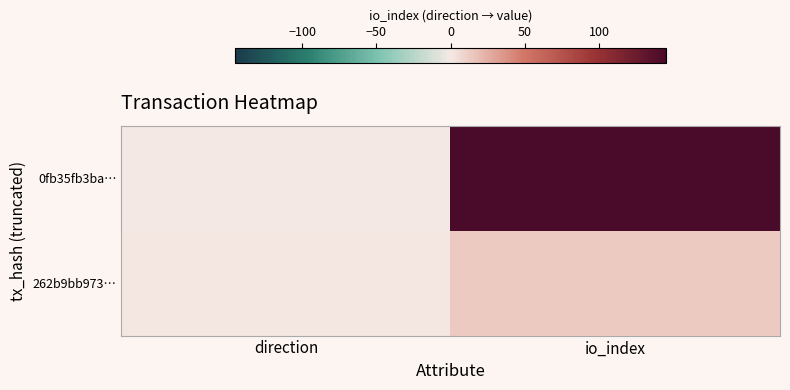

Which series has the largest total across all categories?

0fb35fb3ba…